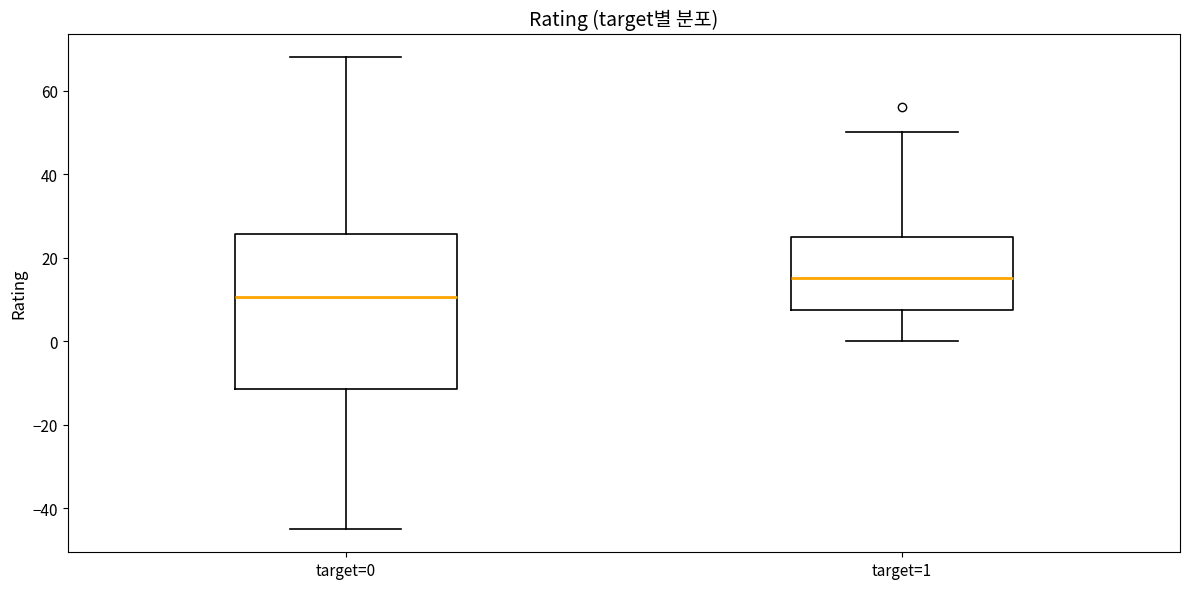

Reading left to right, read every box against the y-axis: the position of its median line, the range the box covers, and the ends of its whiskers. The values are not printed on the chart, so give them approximately, as read against the axis.

target=0: median 10, box -12 to 26, whiskers -44 to 68
target=1: median 16, box 8 to 26, whiskers 0 to 50